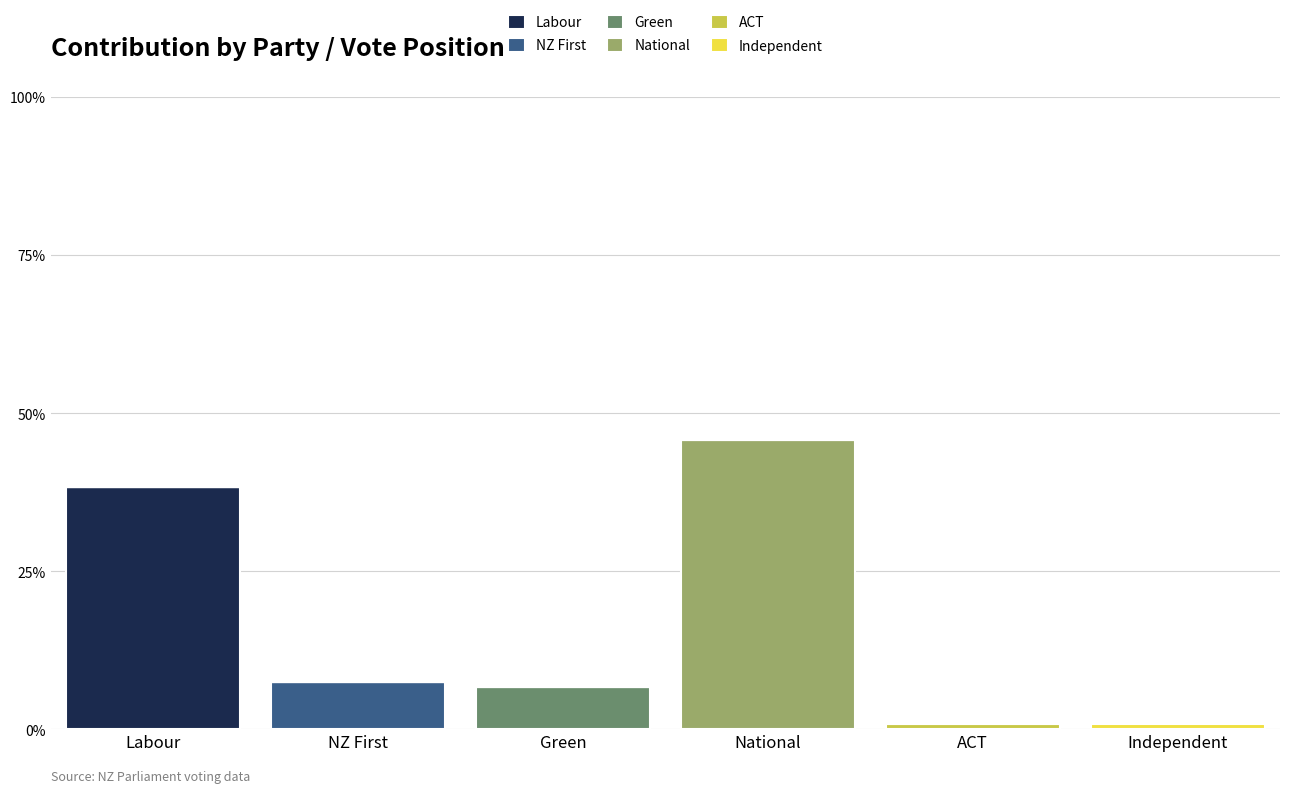

Are the bars grouped side by side (vs. stacked)?

No